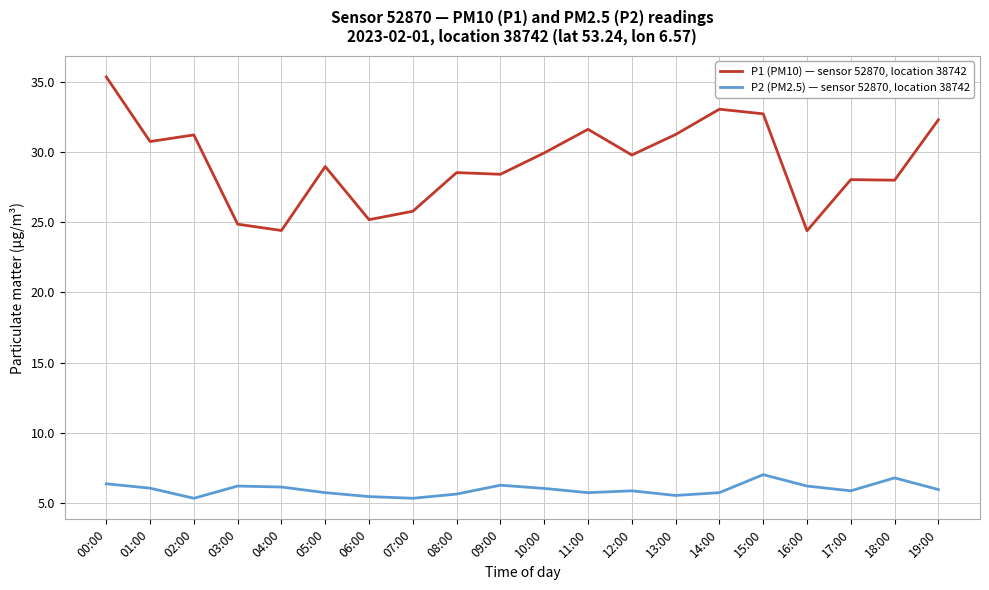

True or false: P1 (PM10) — sensor 52870, location 38742 and P2 (PM2.5) — sensor 52870, location 38742 intersect in this chart.

False